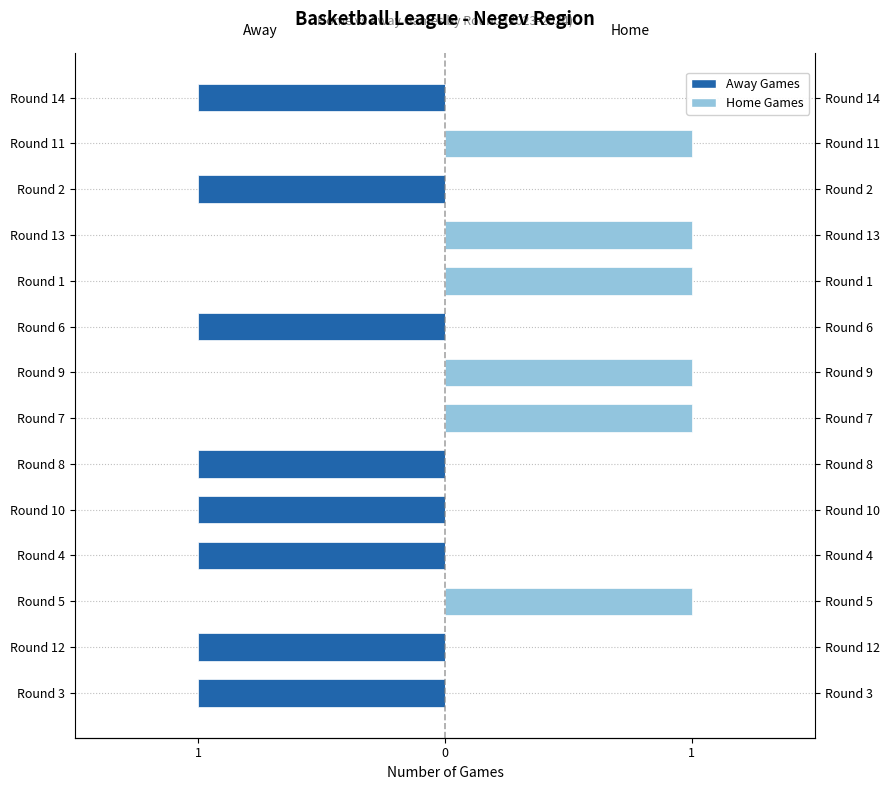

Are the bars horizontal?

Yes